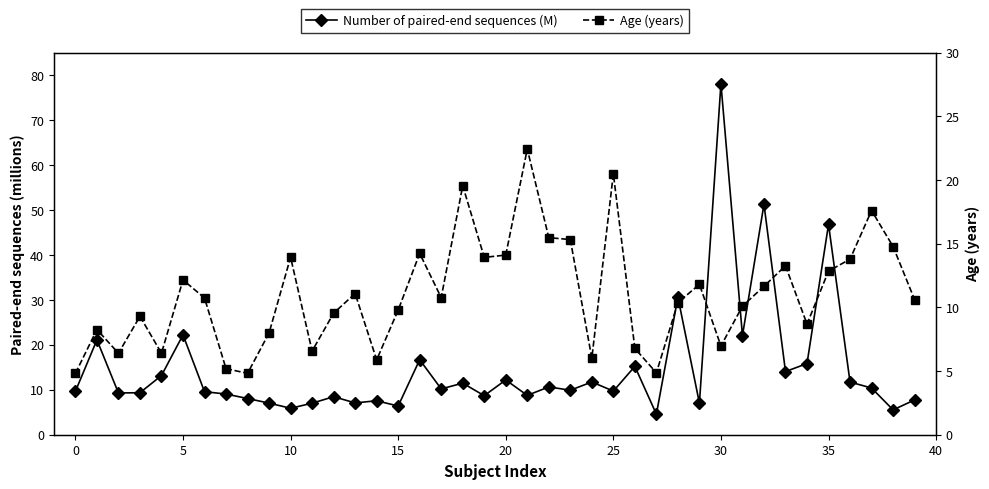

What is the spread (max minus min) of values at 28?

20.2